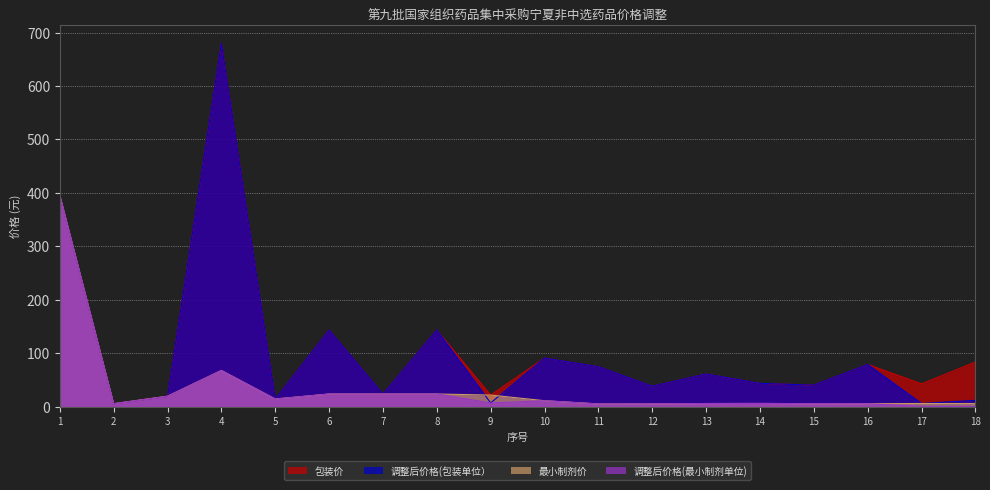

Which has a higher value, 7 or 18?

18